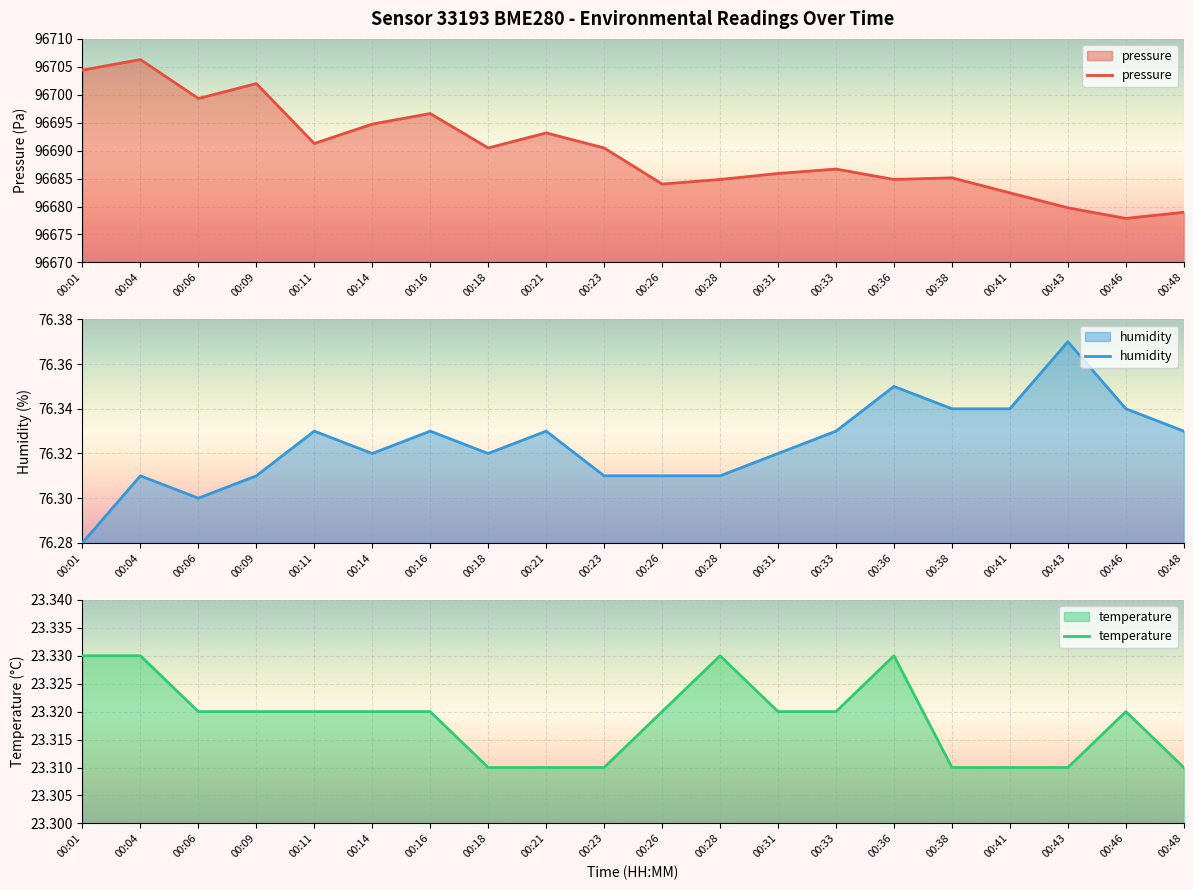

True or false: humidity and temperature intersect in this chart.

False